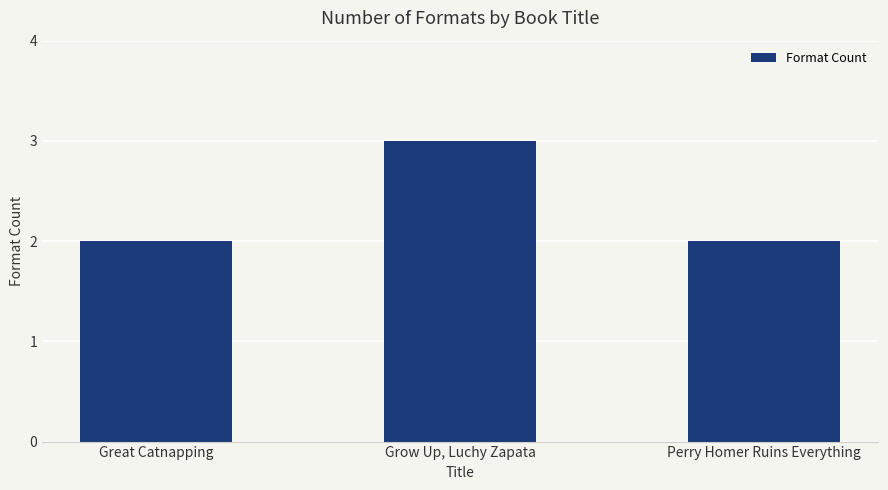

What is the sum of all values?

7